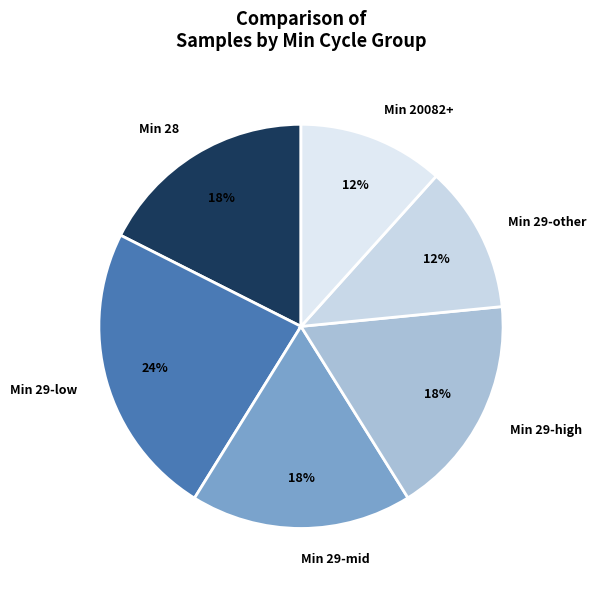

Is the sum of Min 28 and Min 29-low greater than half?

No